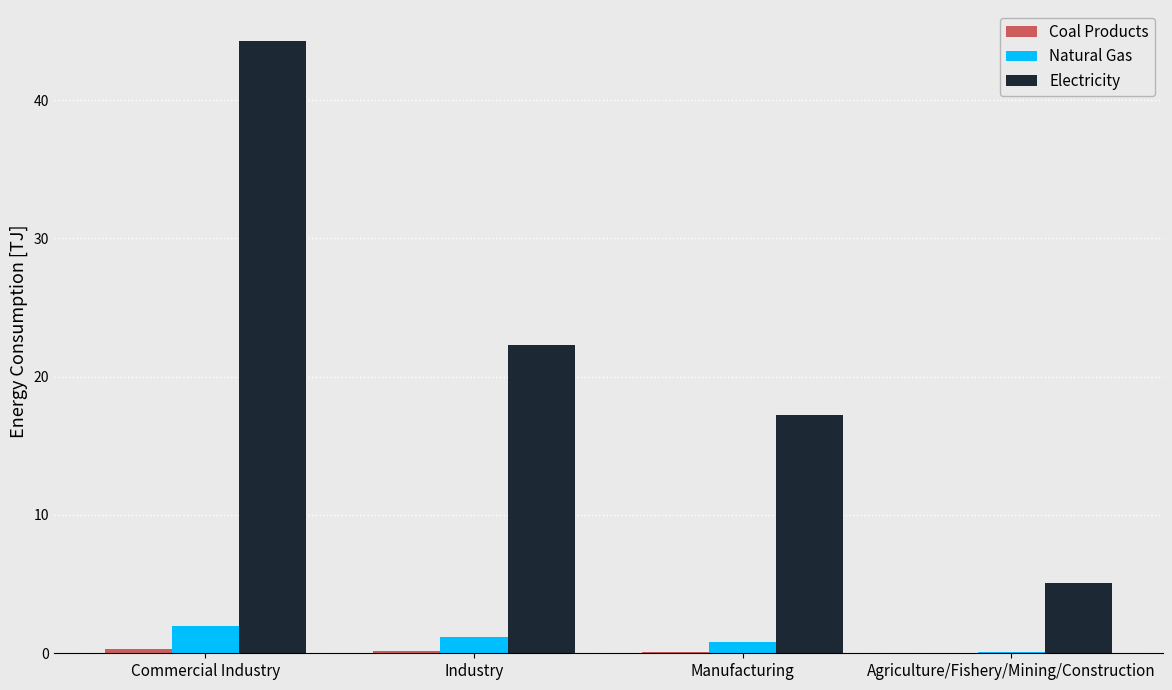

How many groups of bars are there?

4